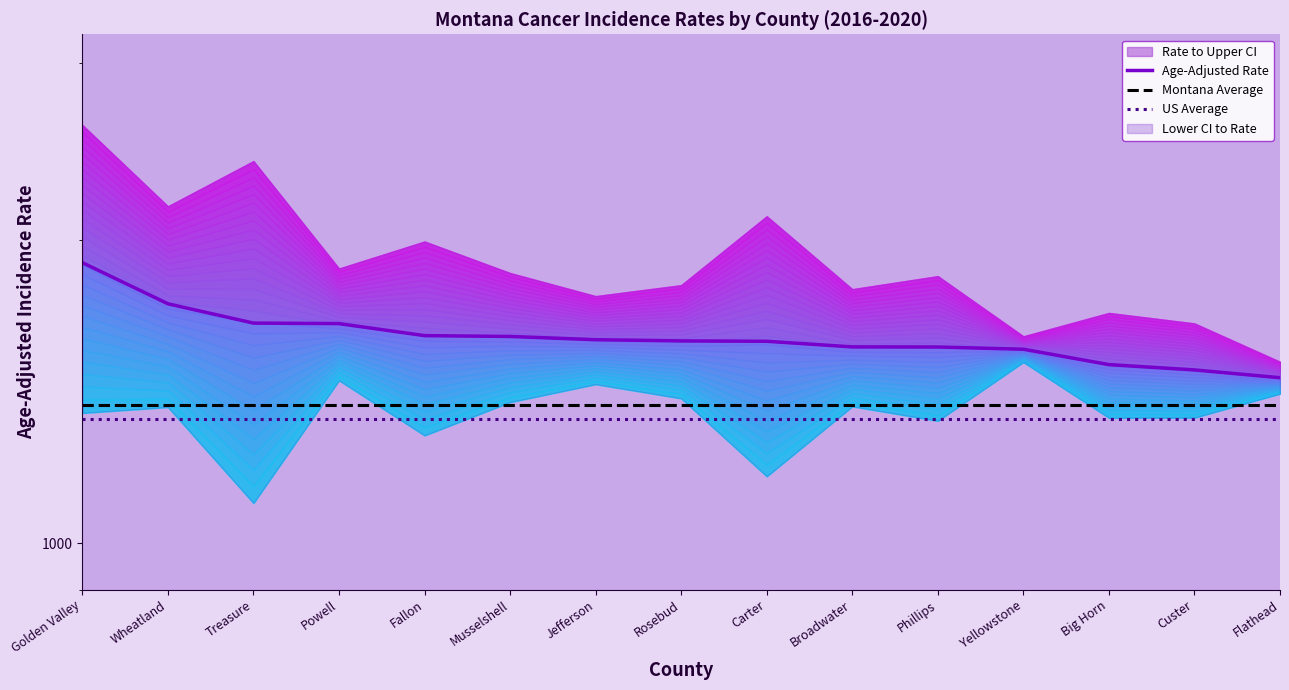

Which series has the largest range (max minus min)?

Age-Adjusted Rate